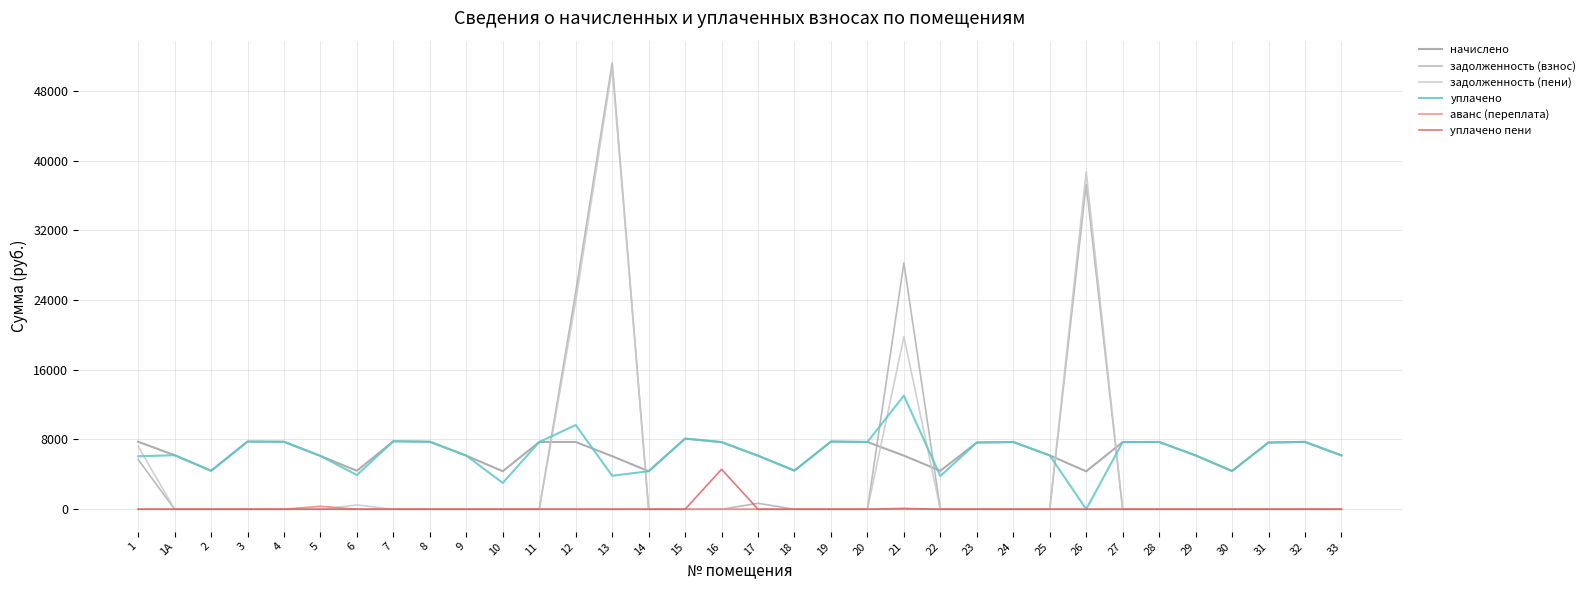

What are all the series names shown in the legend?

начислено, задолженность (взнос), задолженность (пени), уплачено, аванс (переплата), уплачено пени